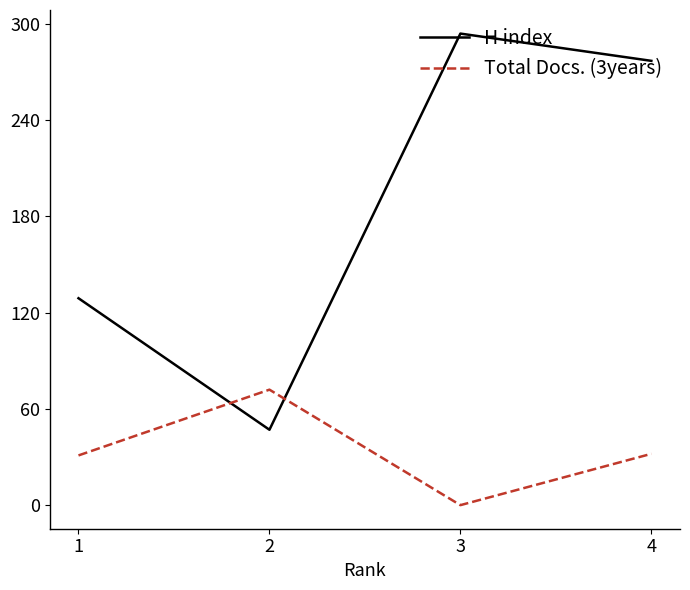

Which label corresponds to the largest value in the chart?

3